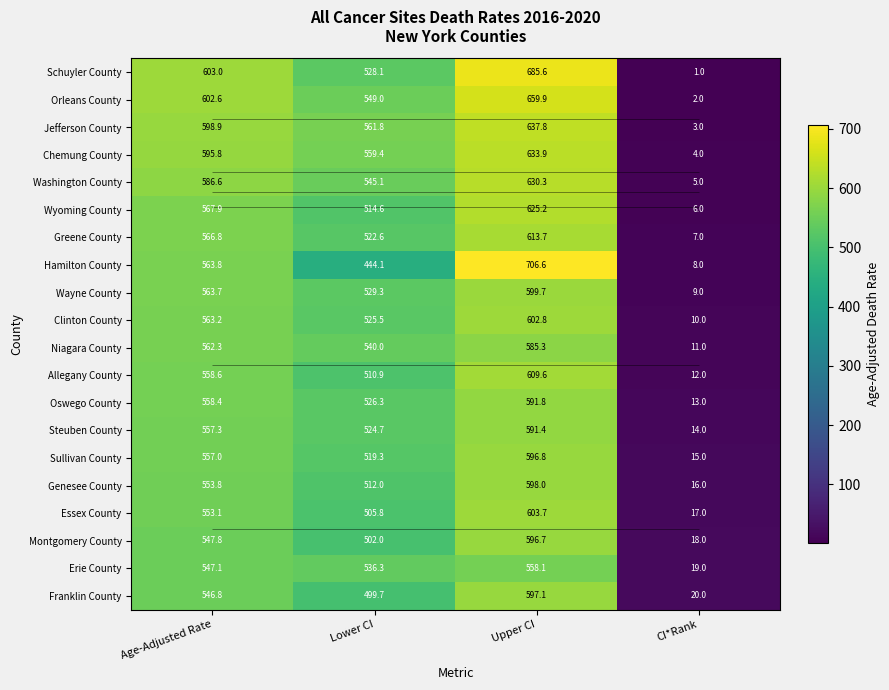

The Essex County series shows 505.8 at Lower CI. True or false?

True